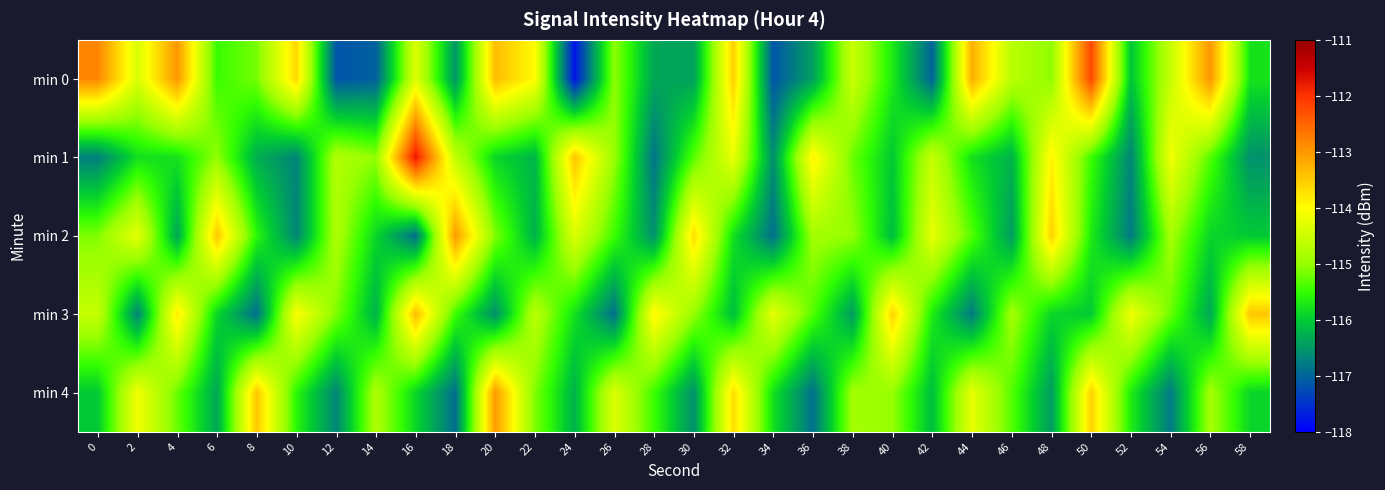

Which series has the widest spread of values?

min 0